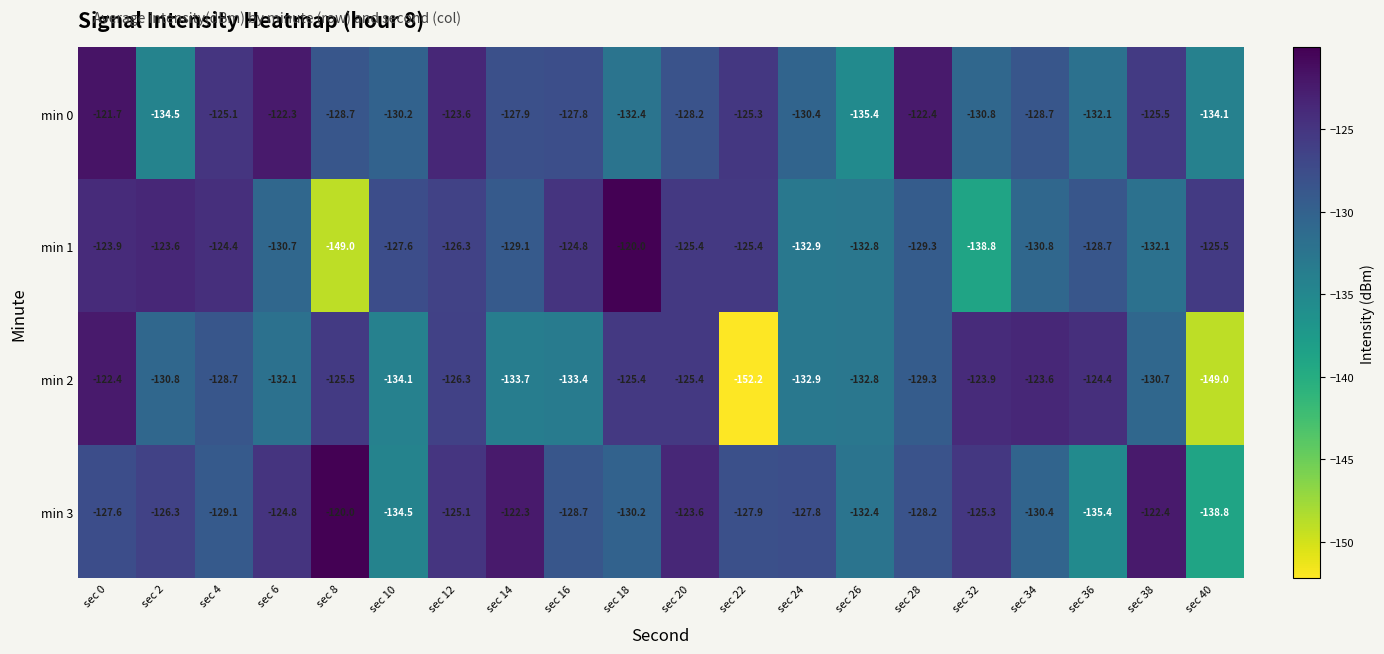

Count the number of categories in the chart.

20